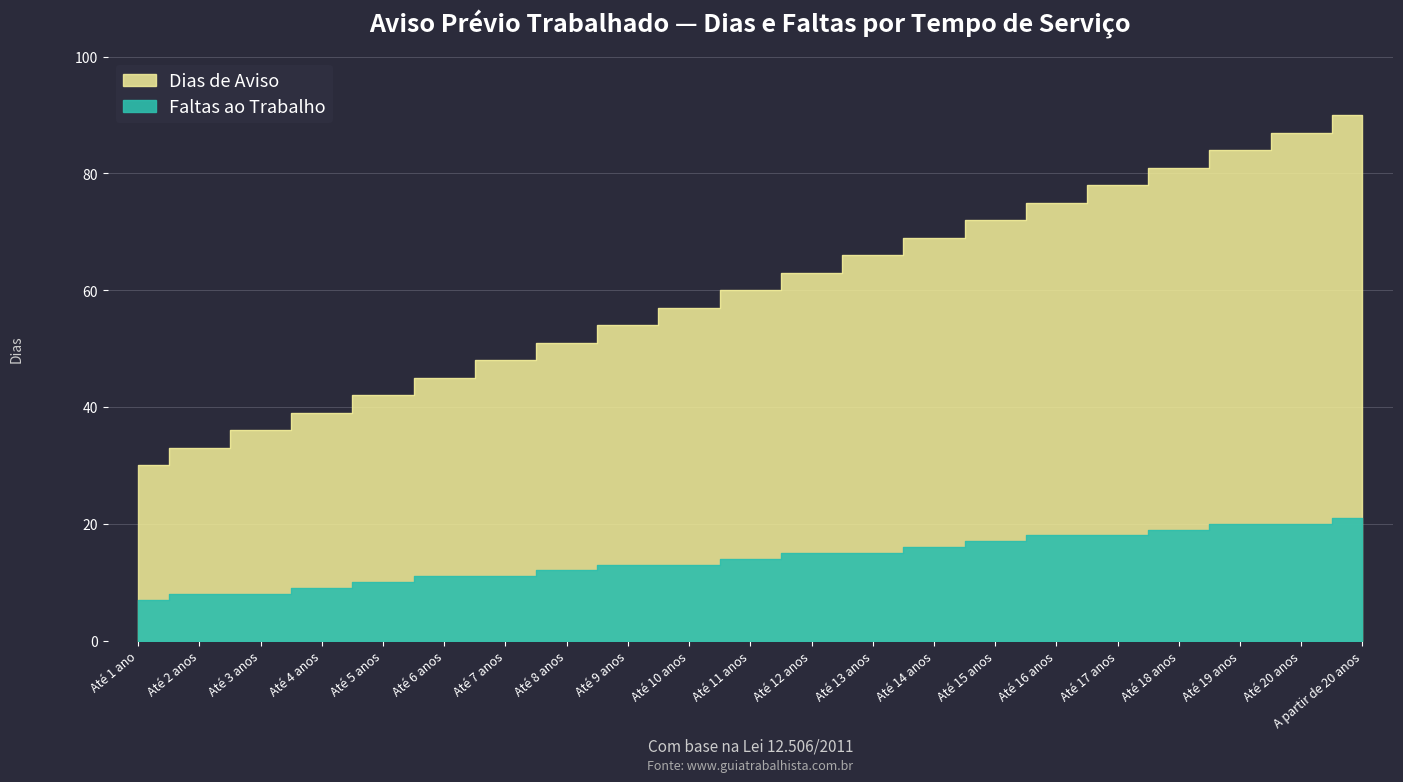

What are all the series names shown in the legend?

Dias de Aviso, Faltas ao Trabalho